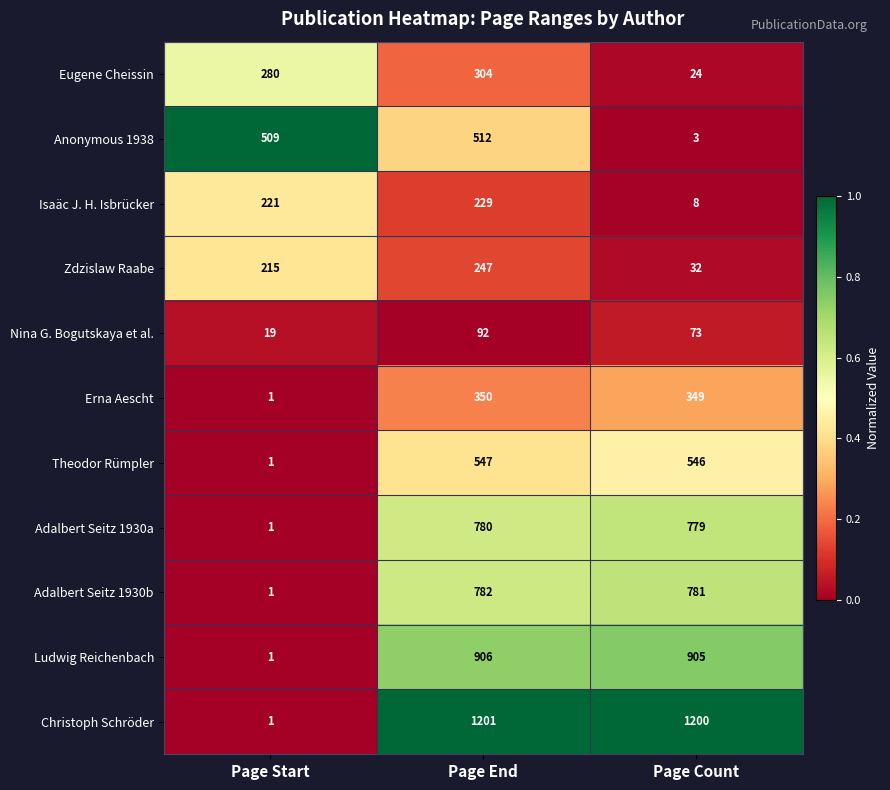

At which category is the sum across all series the highest?

Page End